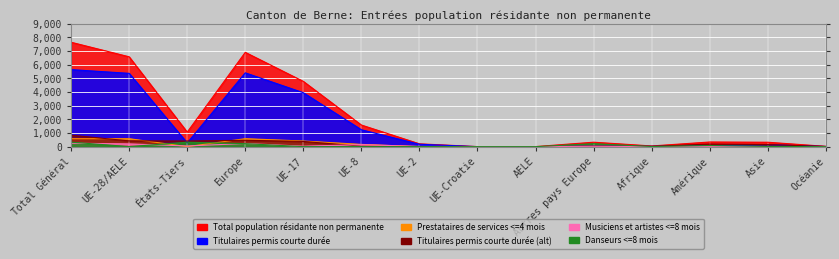

Which has a higher value, Afrique or UE-17?

UE-17